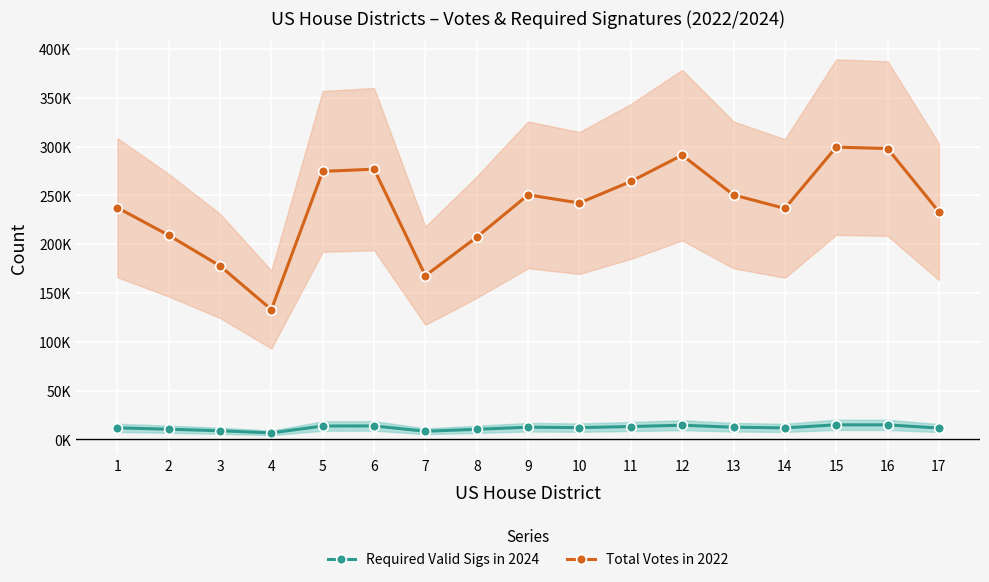

Which series has the largest range (max minus min)?

Total Votes in 2022